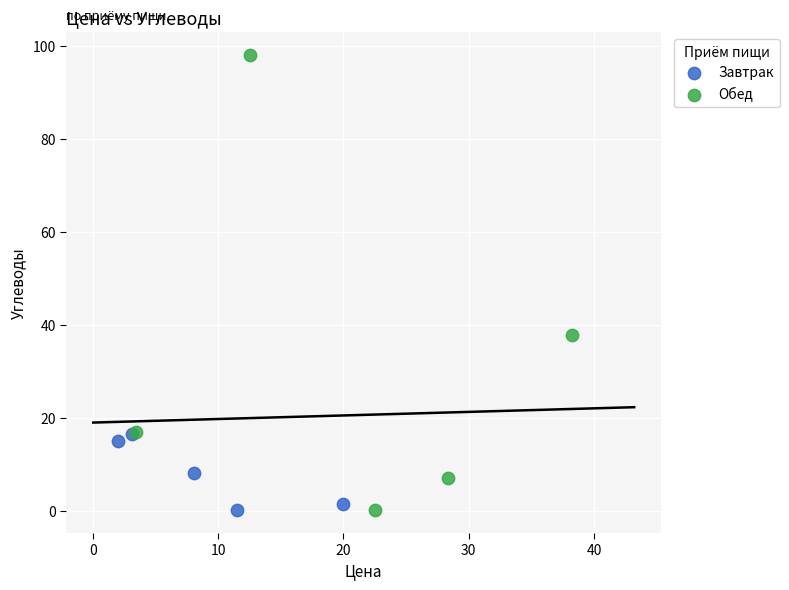

Which series contains the highest Y value?

Обед